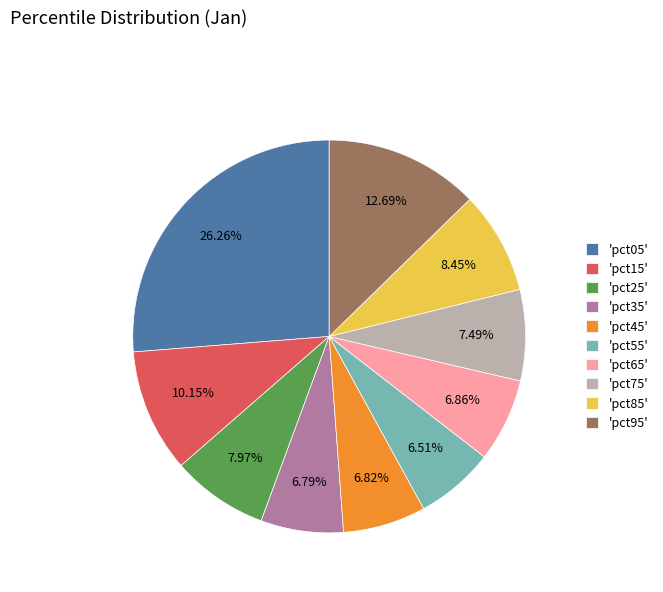

Which category has the biggest portion of the pie?

'pct05'